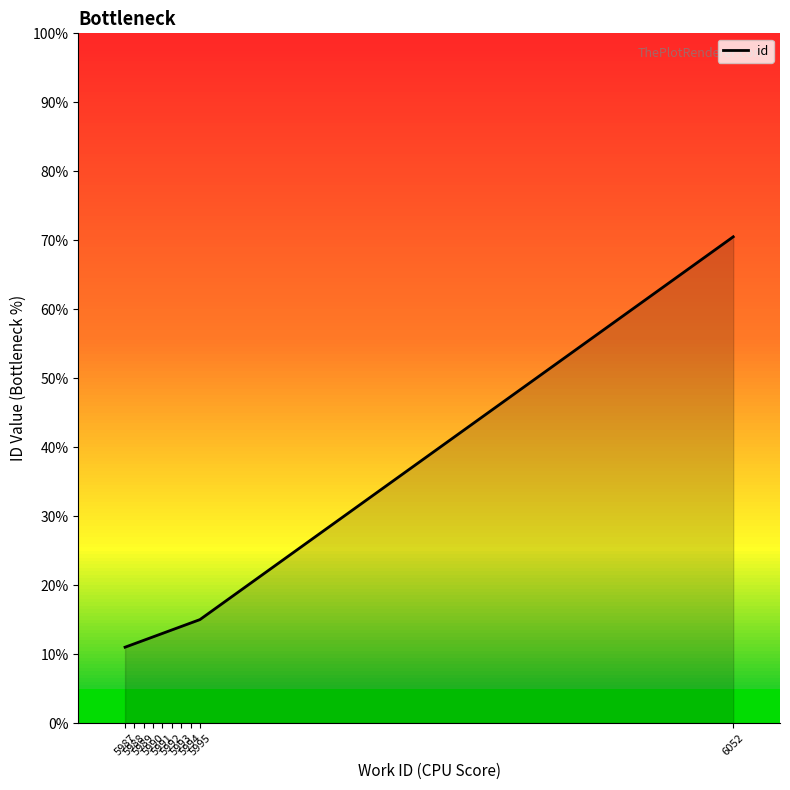

Does the chart have visible grid lines?

No